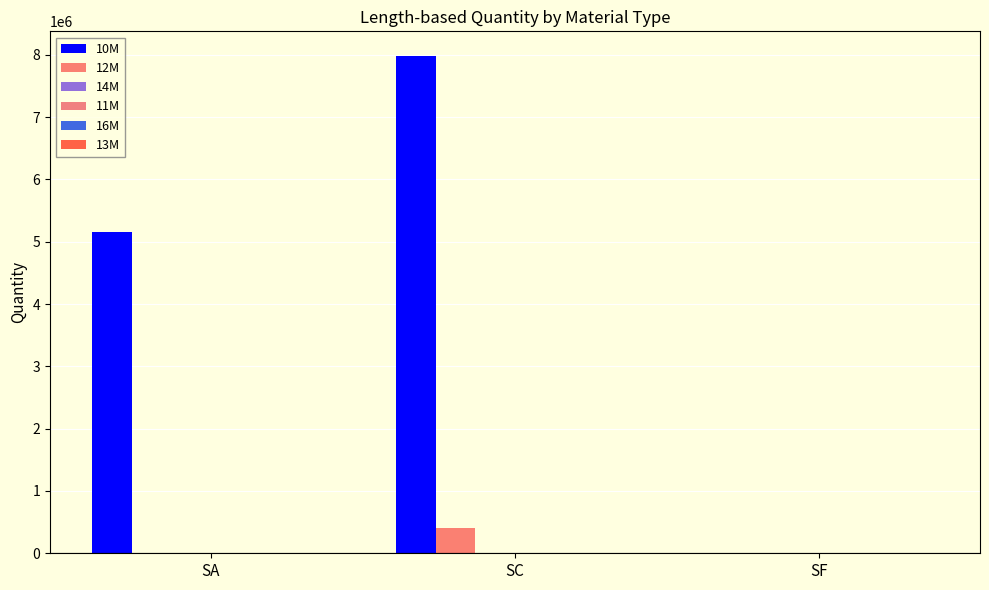

How many data points in 12M are above 0?

1